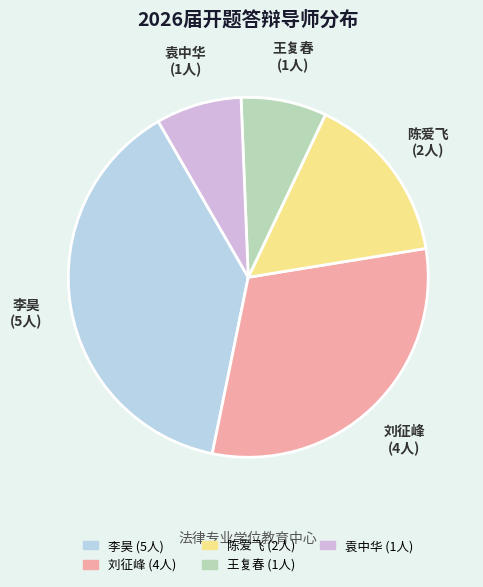

Is the sum of 王复春 and 李昊 greater than half?

No